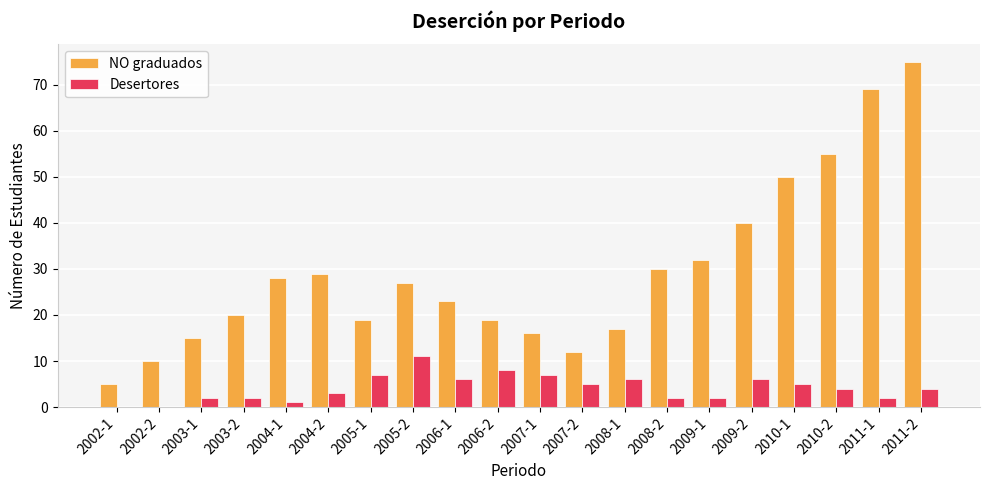

At which label does NO graduados reach its peak?

2011-2